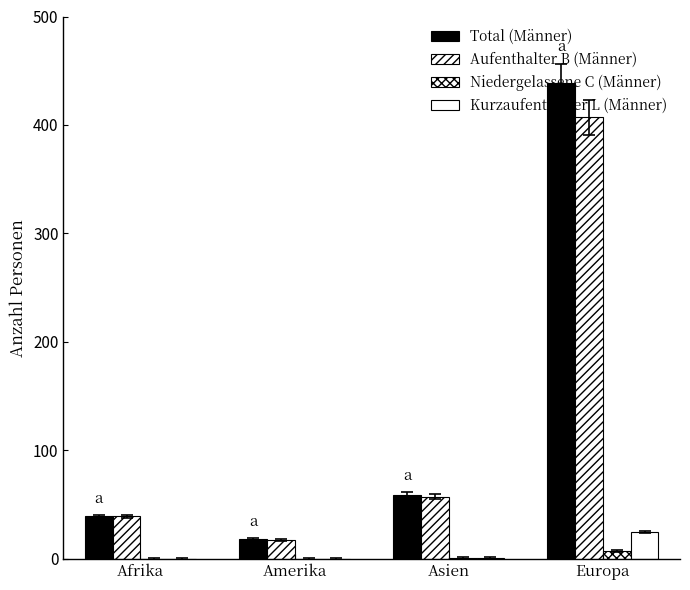

What is the total value across all series at Amerika?

35